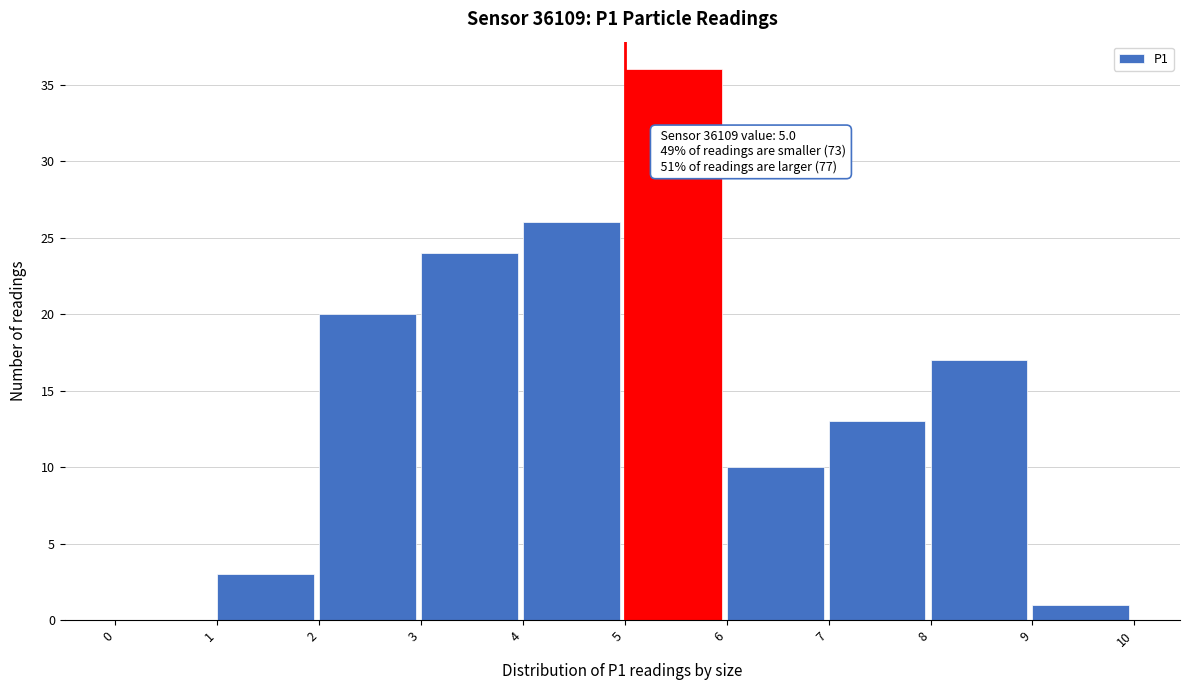

Which range on the x-axis has the tallest bar?

5 to 6